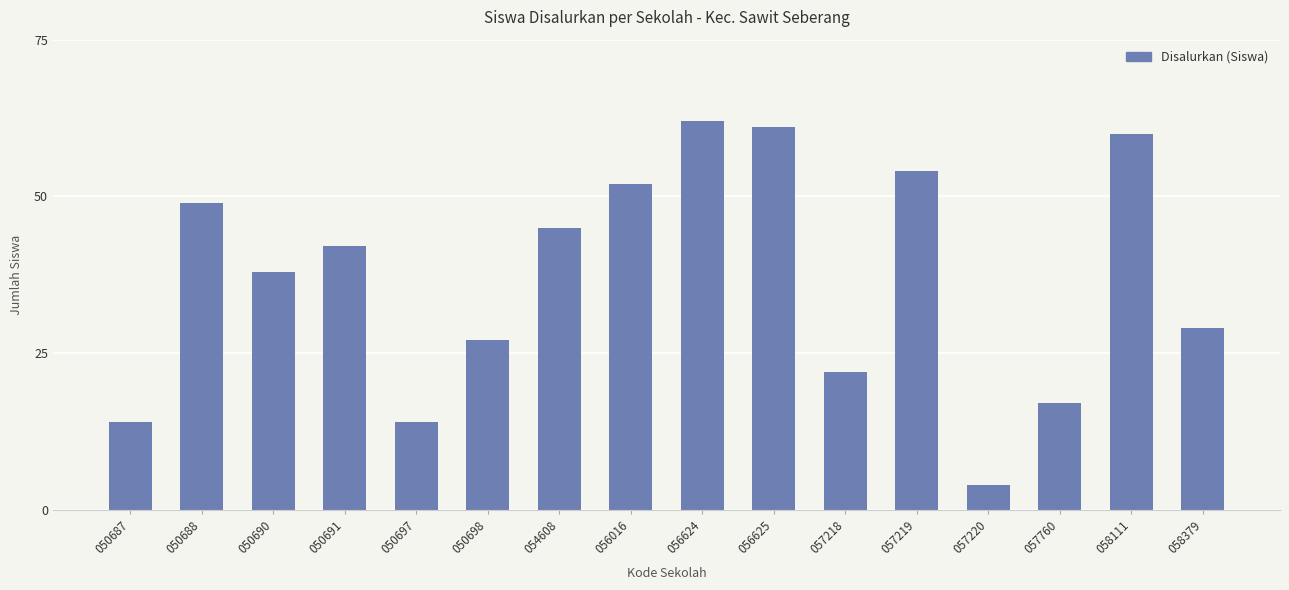

How many data points are less than 42?

8